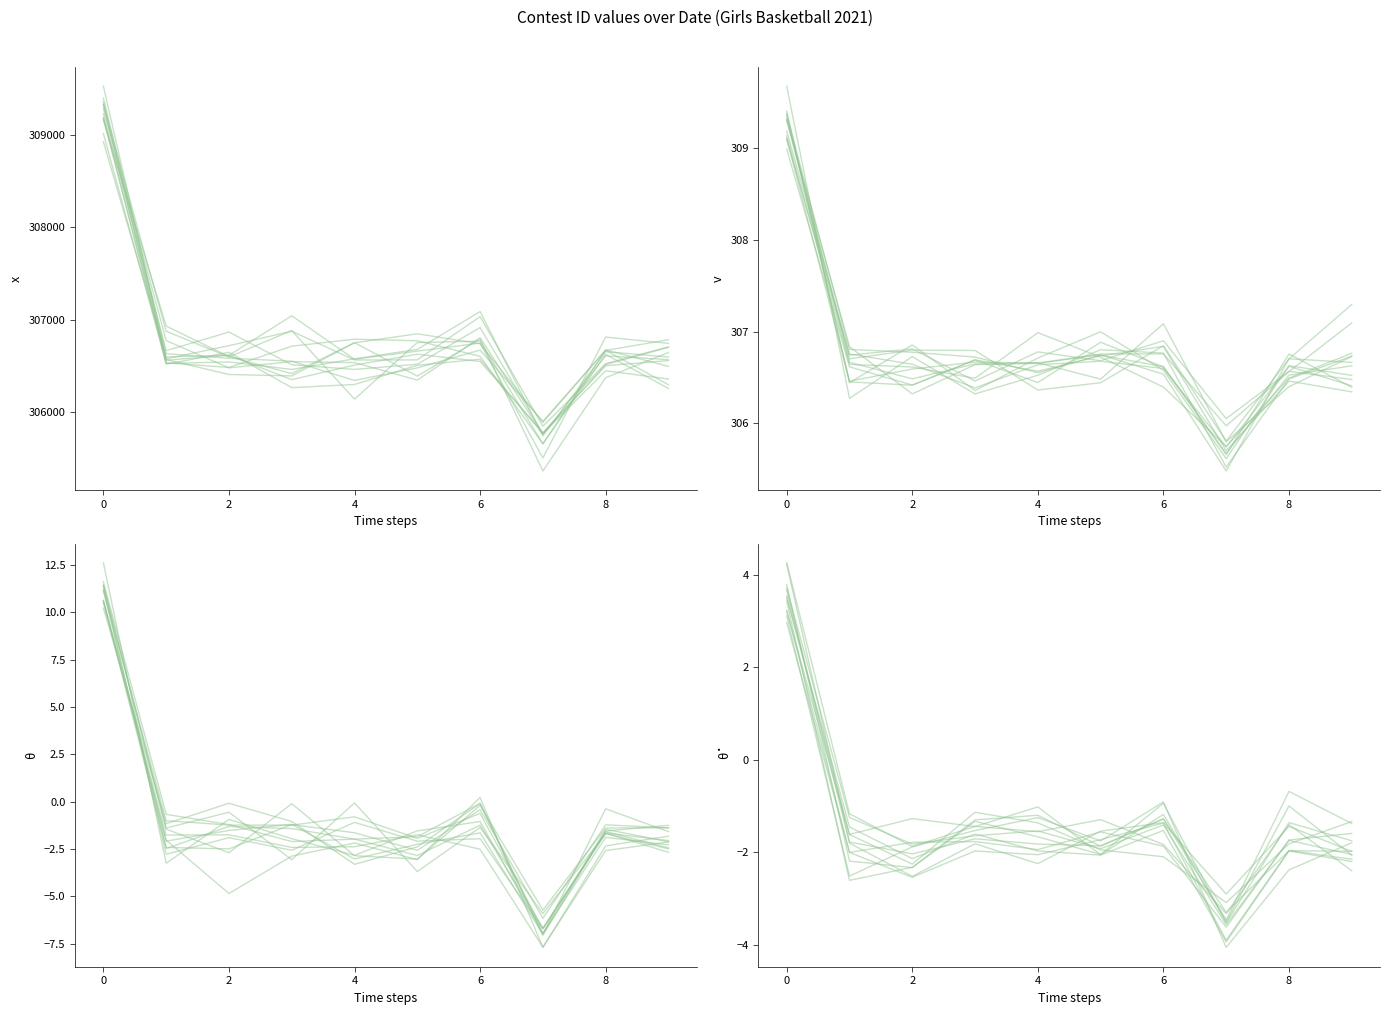

Between 6 and 8, which is larger?

6